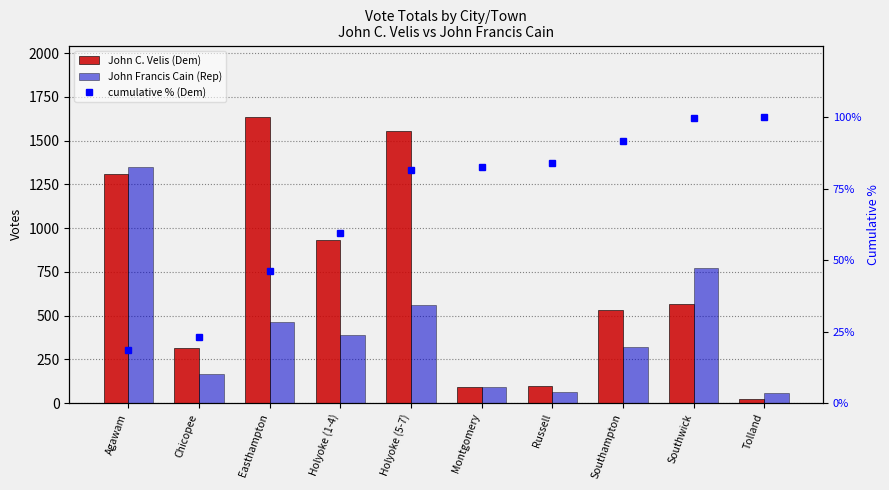

Rank the categories by John C. Velis (Dem) value from highest to lowest.

Easthampton, Holyoke (5-7), Agawam, Holyoke (1-4), Southwick, Southampton, Chicopee, Russell, Montgomery, Tolland